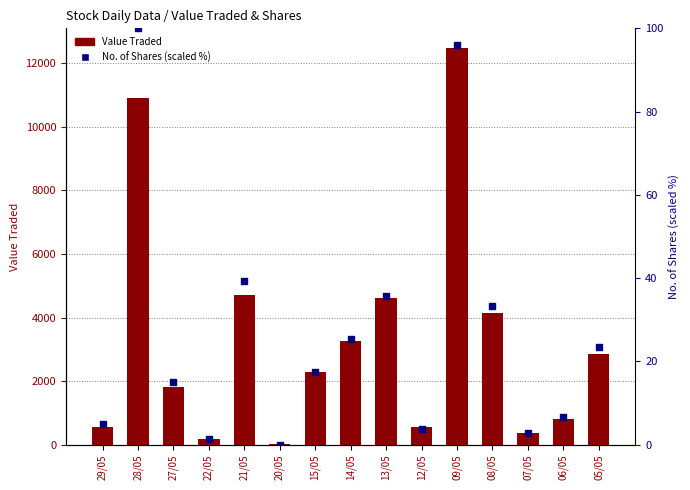

Which series has the largest total across all categories?

Value Traded